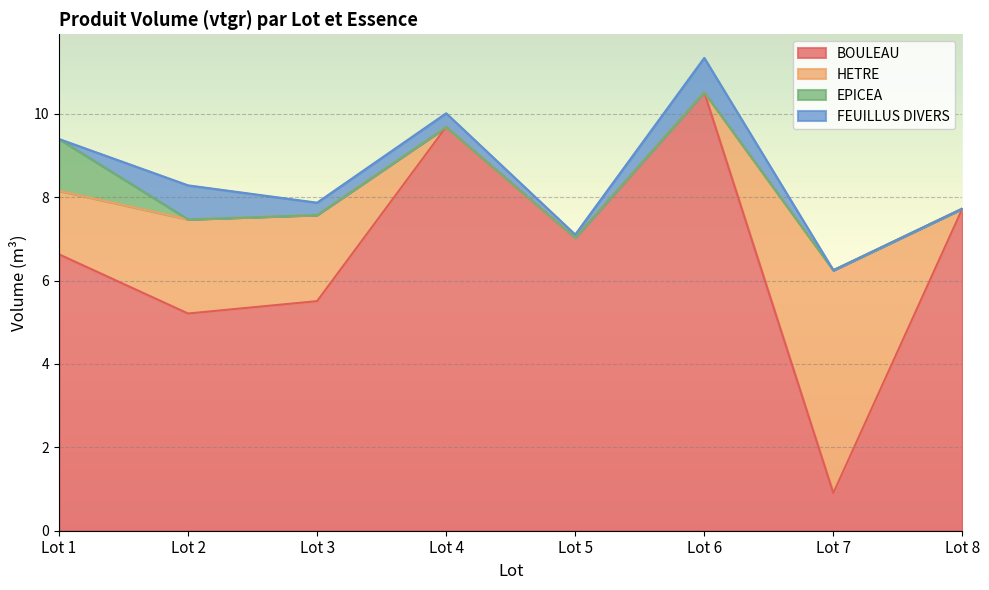

At Lot 5, list the series in order from largest to smallest.

BOULEAU, FEUILLUS DIVERS, HETRE, EPICEA